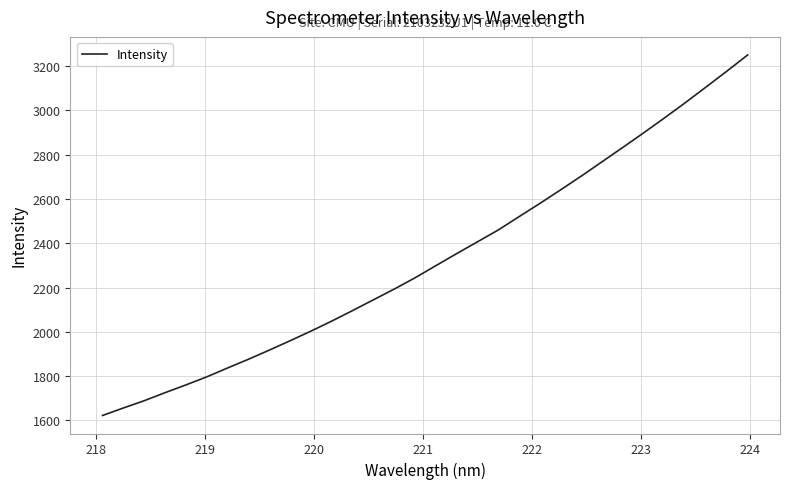

How many series are shown in this chart?

1